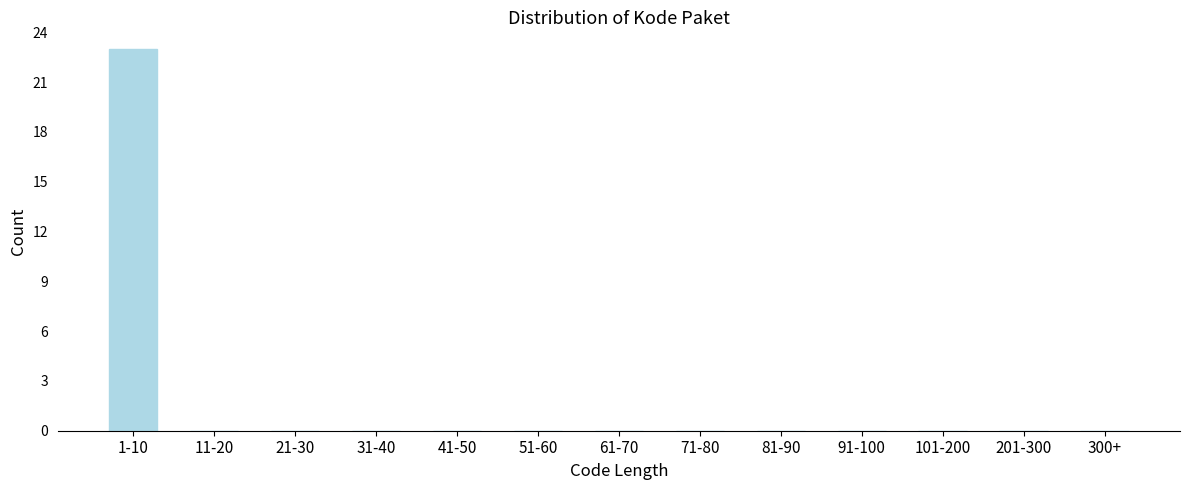

Reading left to right, what are all the values shown in this chart?

1-10=23	11-20=0	21-30=0	31-40=0	41-50=0	51-60=0	61-70=0	71-80=0	81-90=0	91-100=0	101-200=0	201-300=0	300+=0